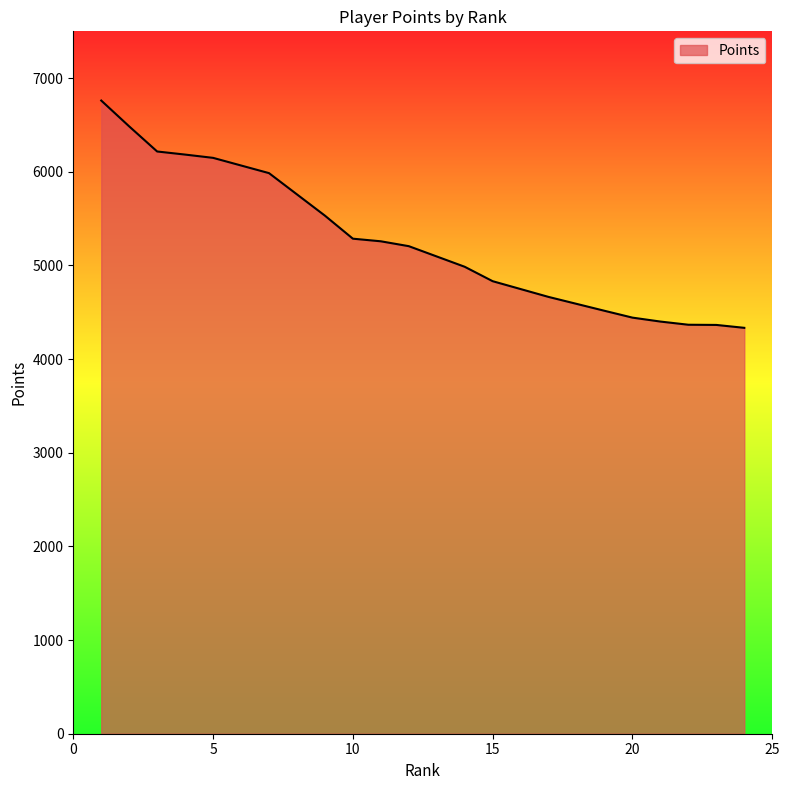

What is the minimum value shown in the chart?

4334